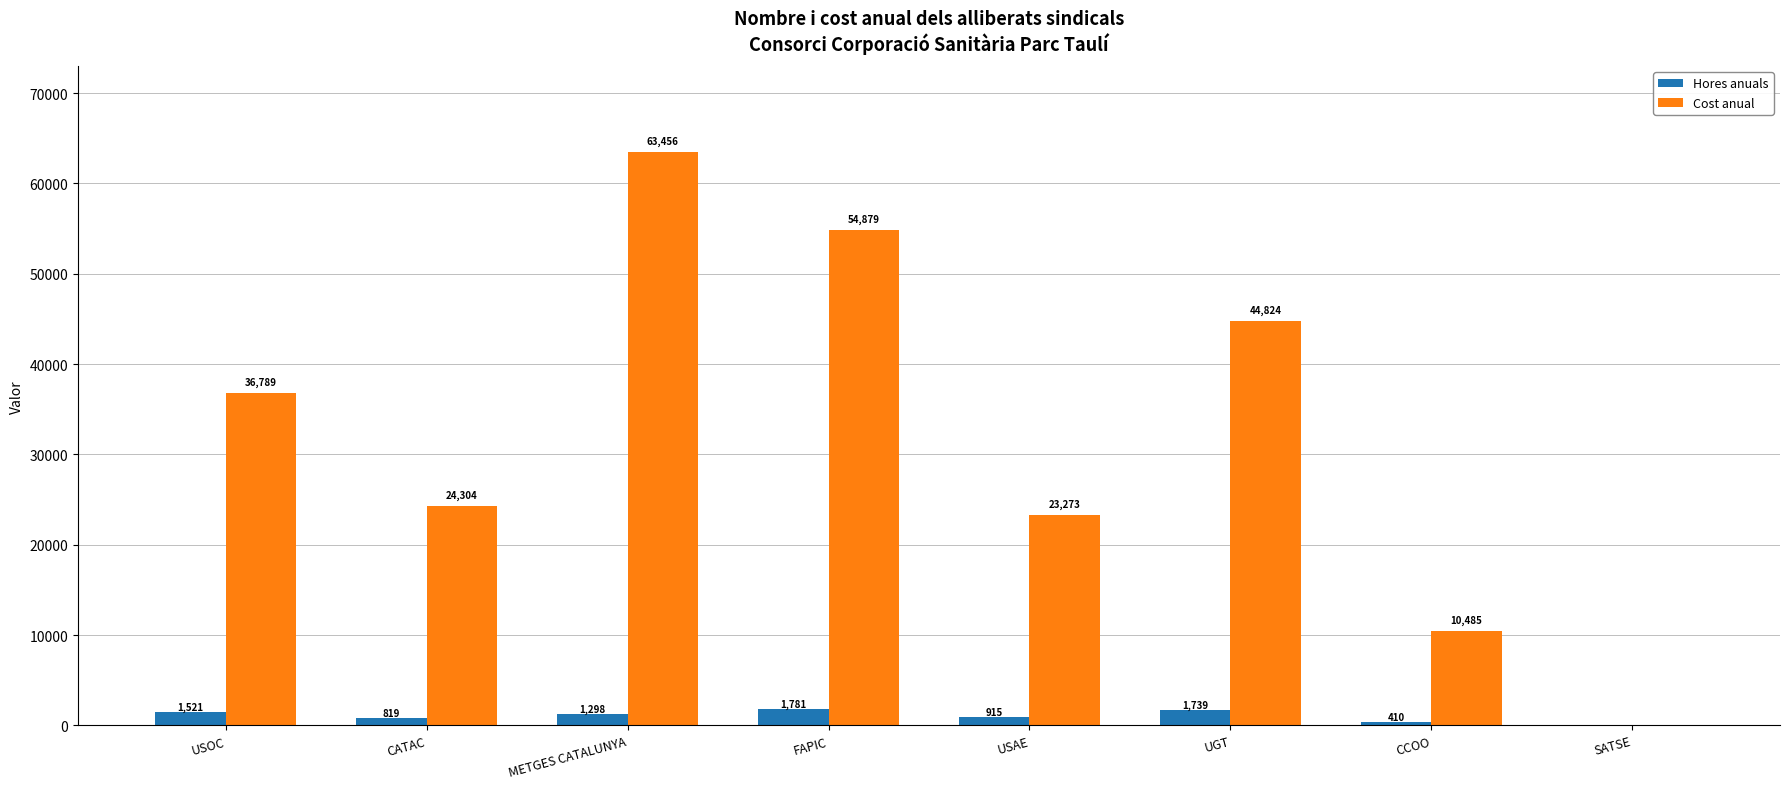

Which series has the largest total across all categories?

Cost anual